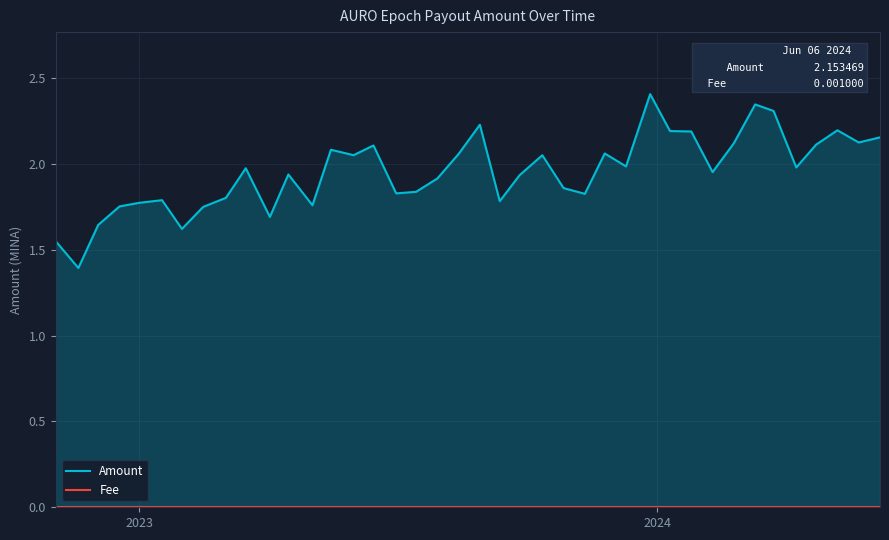

What is the difference between the maximum and minimum values in the Amount series?

1.0